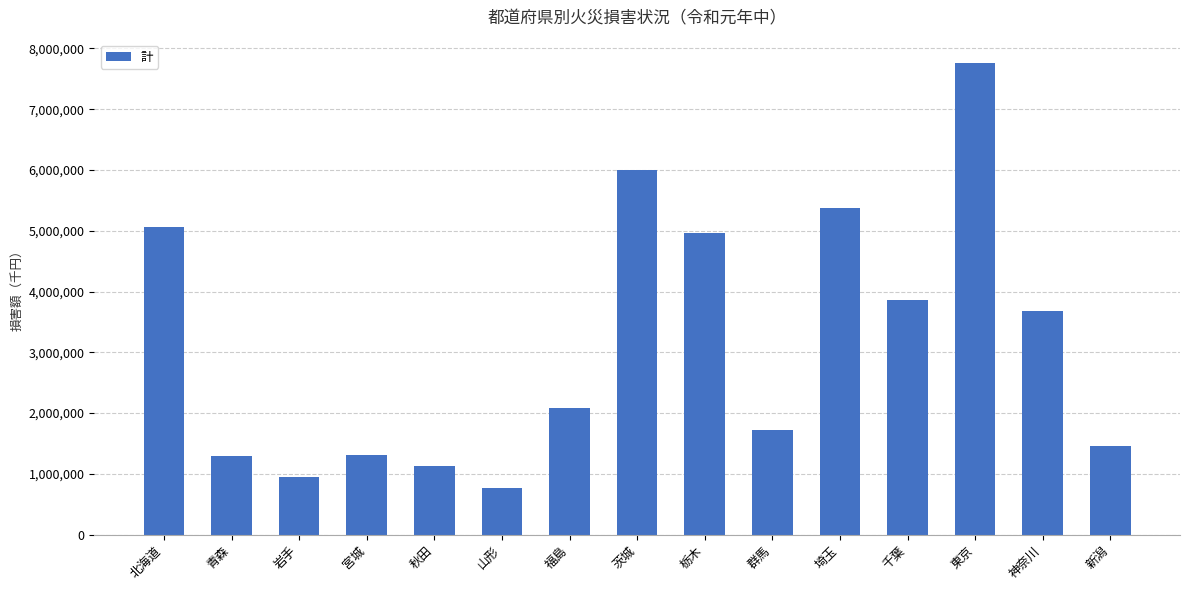

Which category has the highest value across all series?

東京